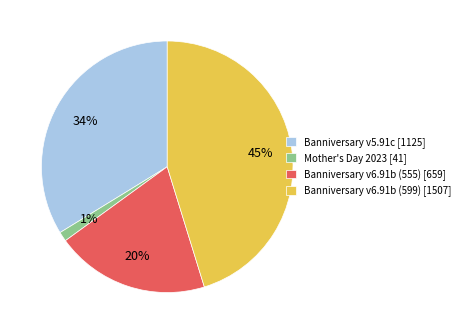

Which category has the smallest portion of the pie?

Mother's Day 2023 [41]